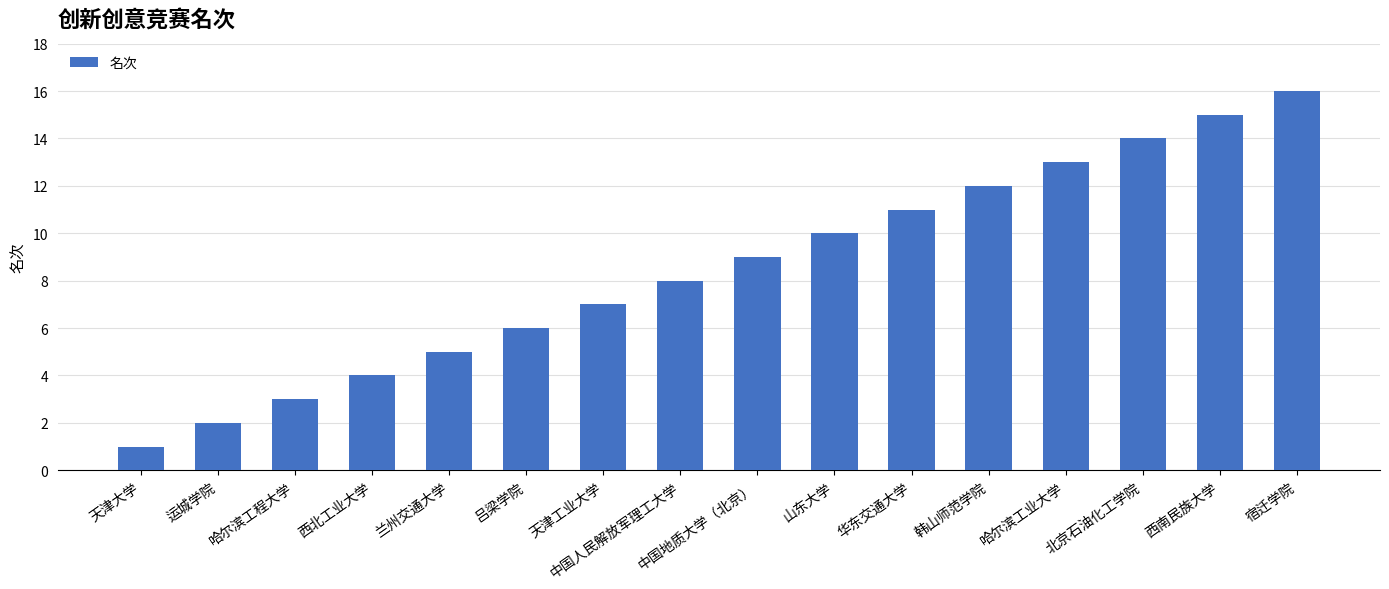

What is the maximum value shown in the chart?

16